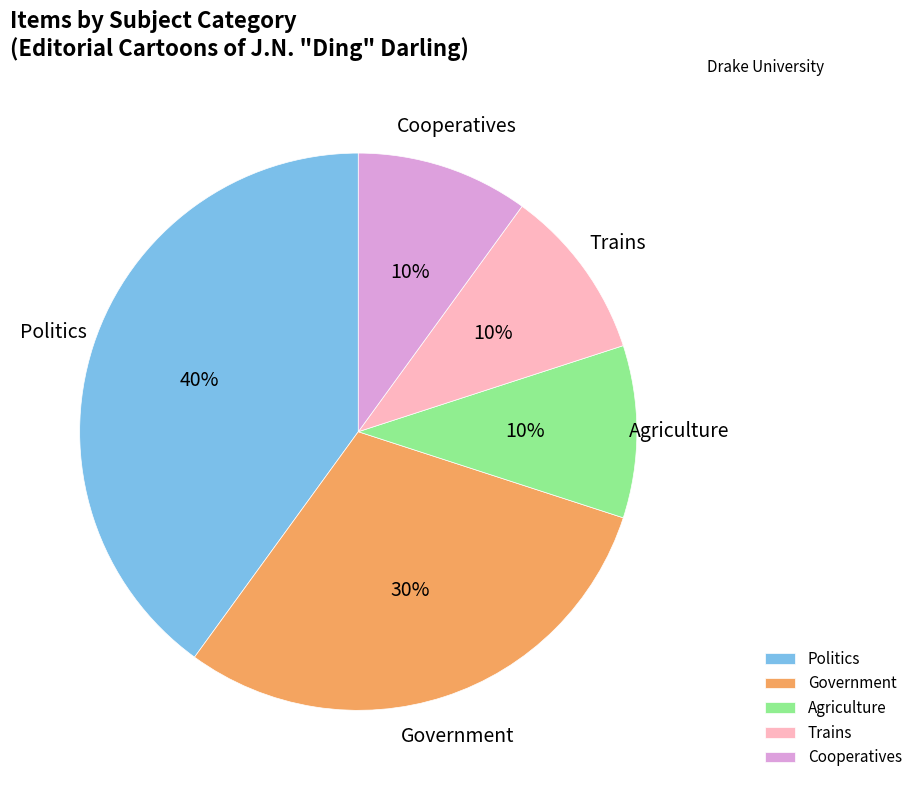

Between Cooperatives and Politics, which is larger?

Politics